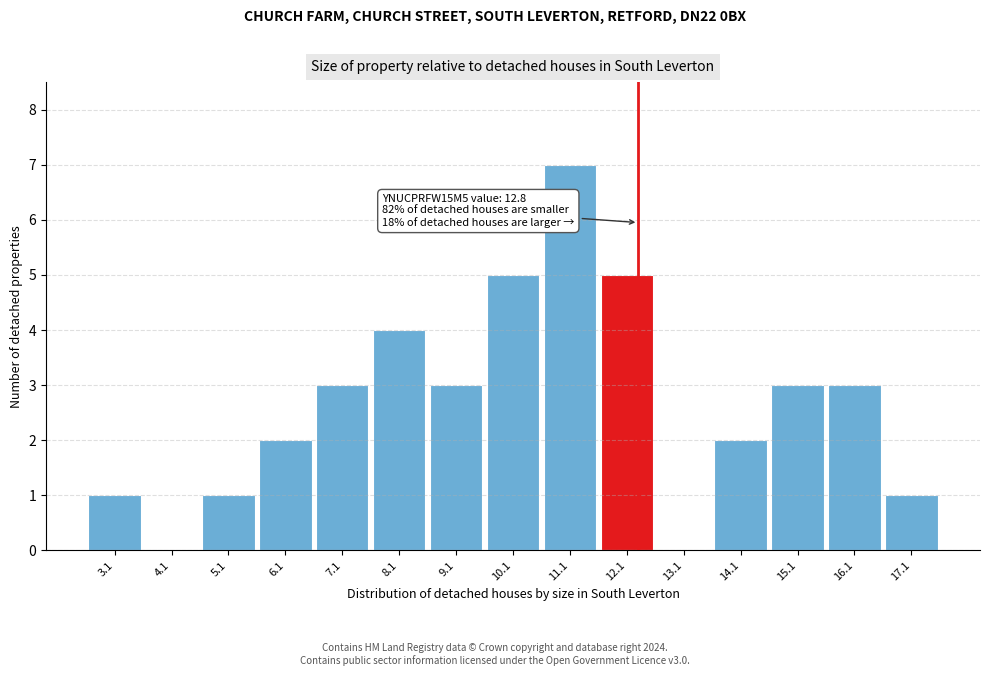

Reading left to right, extract all data points from this chart.

3.1=1	4.1=0	5.1=1	6.1=2	7.1=3	8.1=4	9.1=3	10.1=5	11.1=7	12.1=5	13.1=0	14.1=2	15.1=3	16.1=3	17.1=1